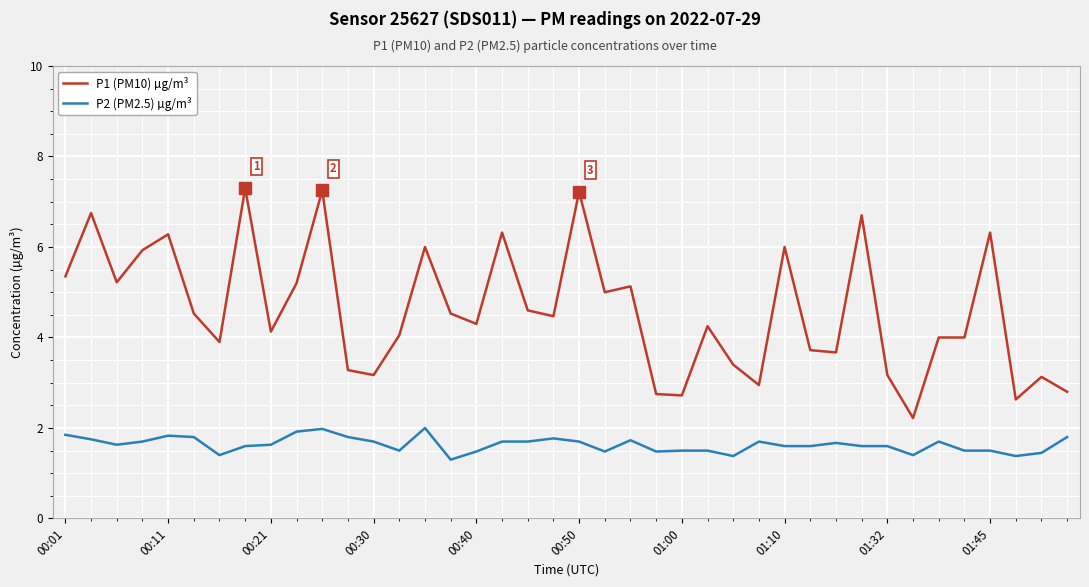

What is the minimum value shown in the chart?

1.3